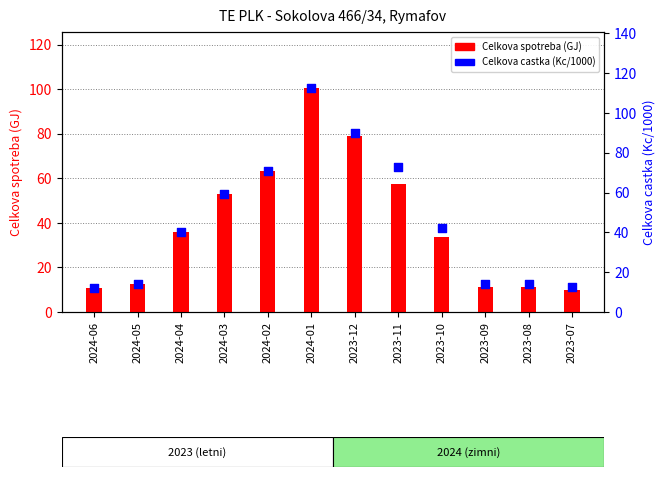

Is the value of Celkova spotreba (GJ) at 2023-08 greater than the value of Celkova castka (Kc/1000) at 2023-09?

No